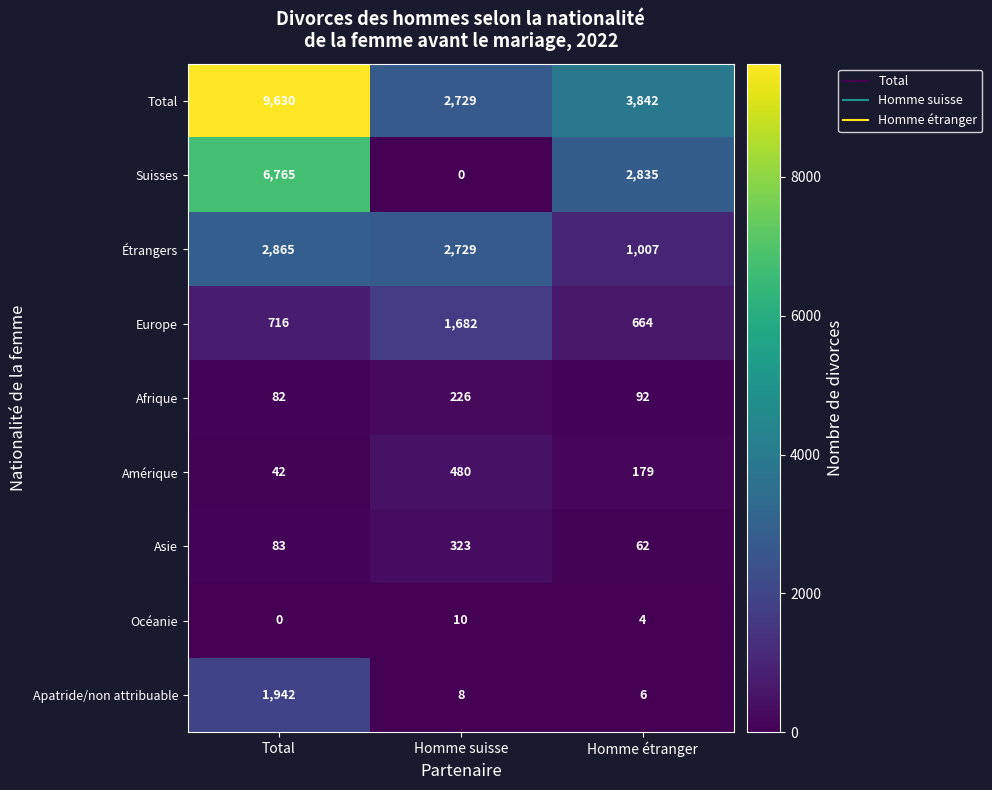

Reading left to right, list all the values displayed in this chart.

Total: Total=9630	Homme suisse=2729	Homme étranger=3842
Suisses: Total=6765	Homme suisse=0	Homme étranger=2835
Étrangers: Total=2865	Homme suisse=2729	Homme étranger=1007
Europe: Total=716	Homme suisse=1682	Homme étranger=664
Afrique: Total=82	Homme suisse=226	Homme étranger=92
Amérique: Total=42	Homme suisse=480	Homme étranger=179
Asie: Total=83	Homme suisse=323	Homme étranger=62
Océanie: Total=0	Homme suisse=10	Homme étranger=4
Apatride/non attribuable: Total=1942	Homme suisse=8	Homme étranger=6